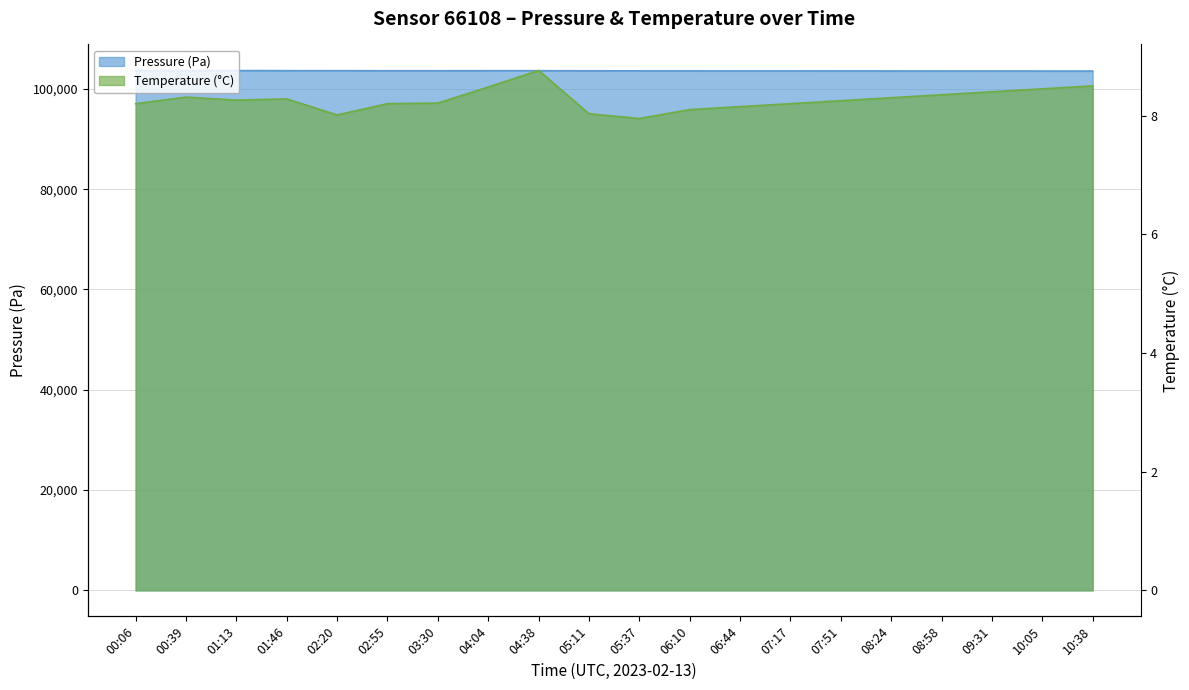

How many values in the temperature series are below 8?

1